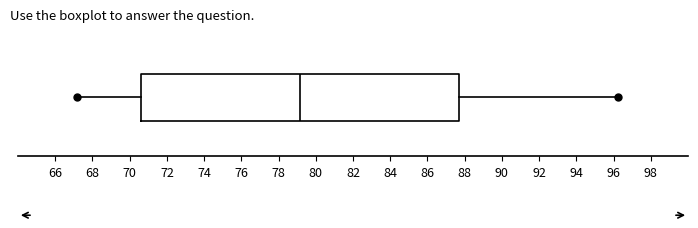

Where does the left whisker of the box end on the x-axis? The values are not printed on the chart, so give them approximately, as read against the axis.

67.2